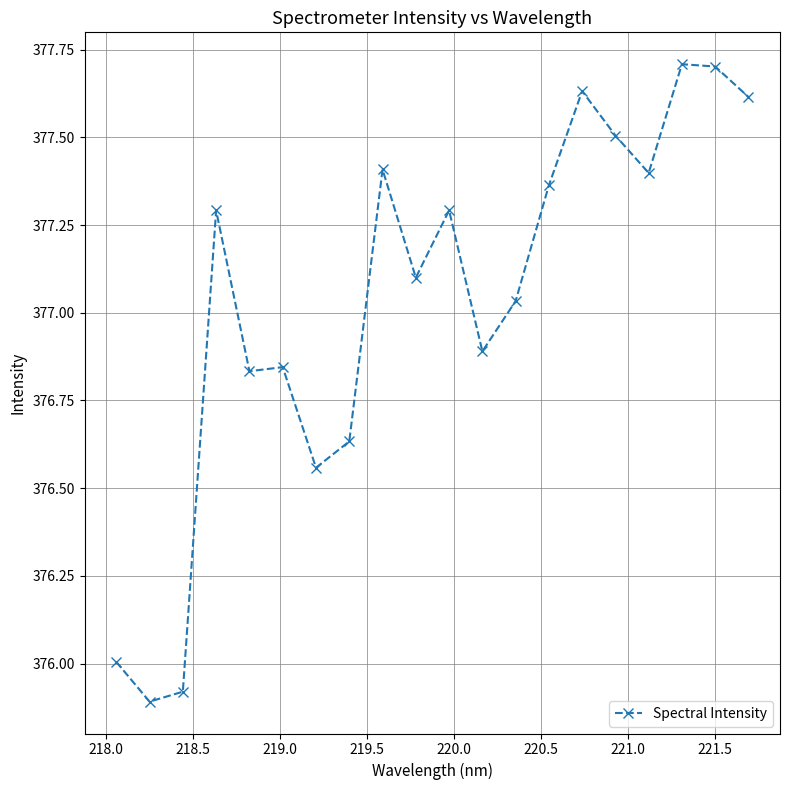

What is the greatest value displayed?

377.7